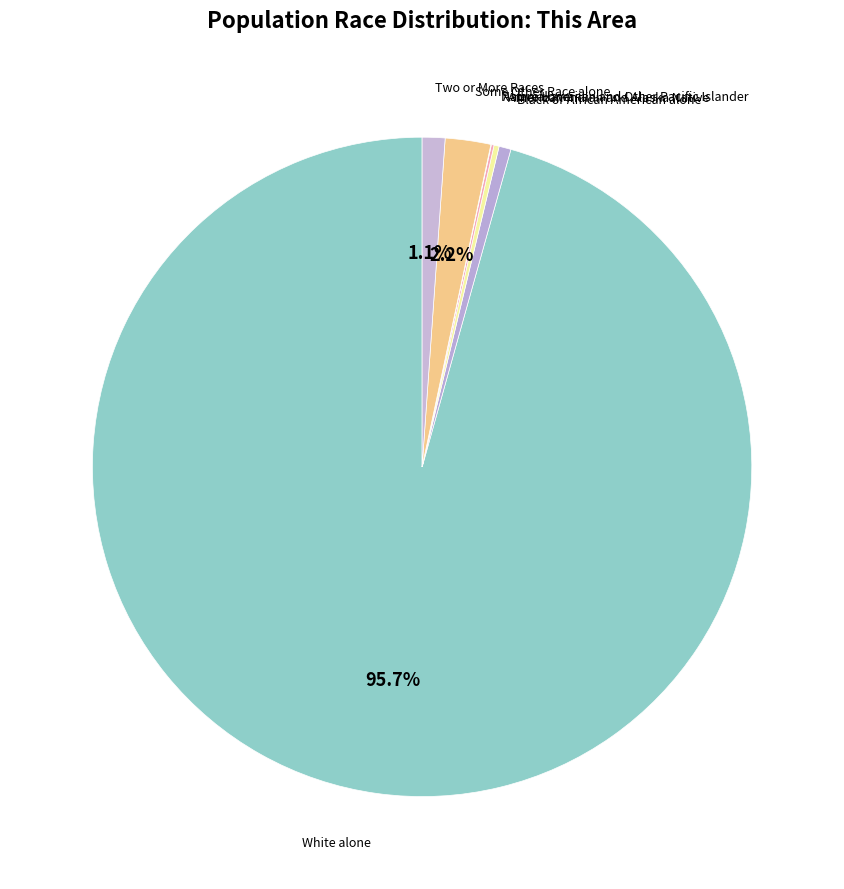

What is the ratio of the value at Black or African American alone to the value at Some Other Race alone?

0.3